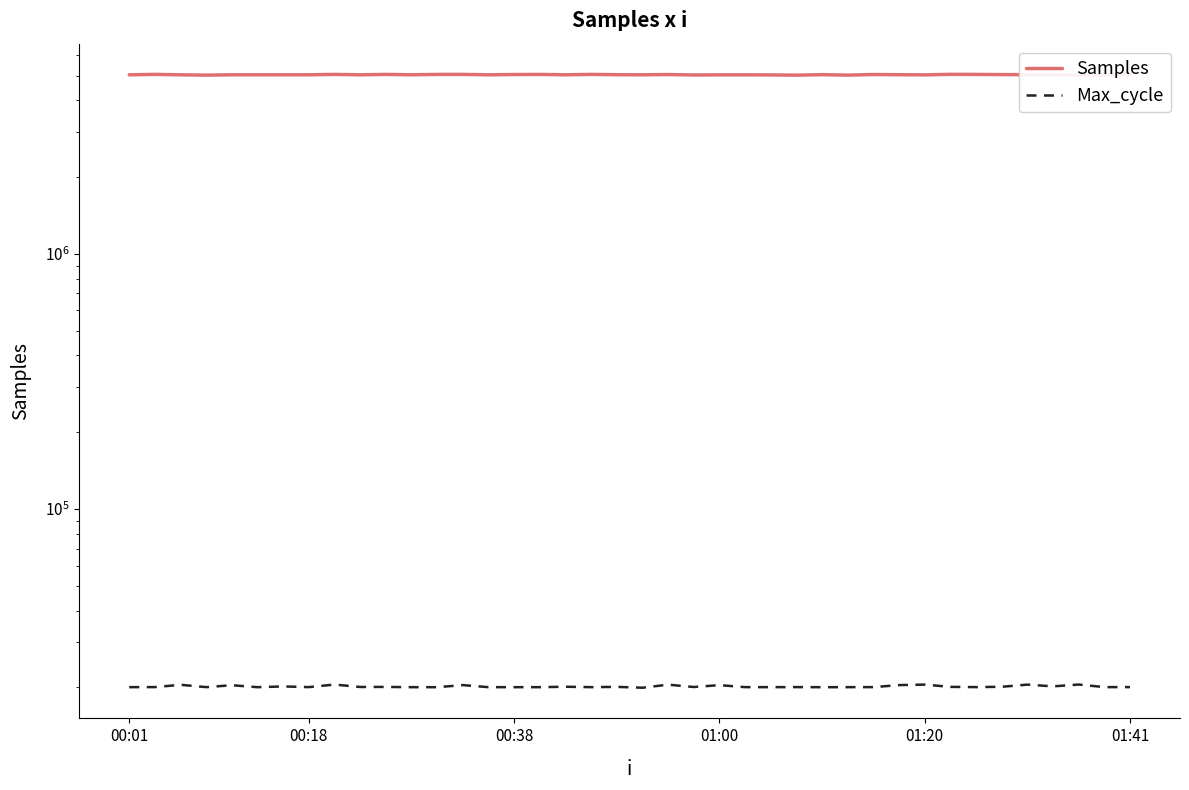

The Samples series shows 5053012 at 32. True or false?

True